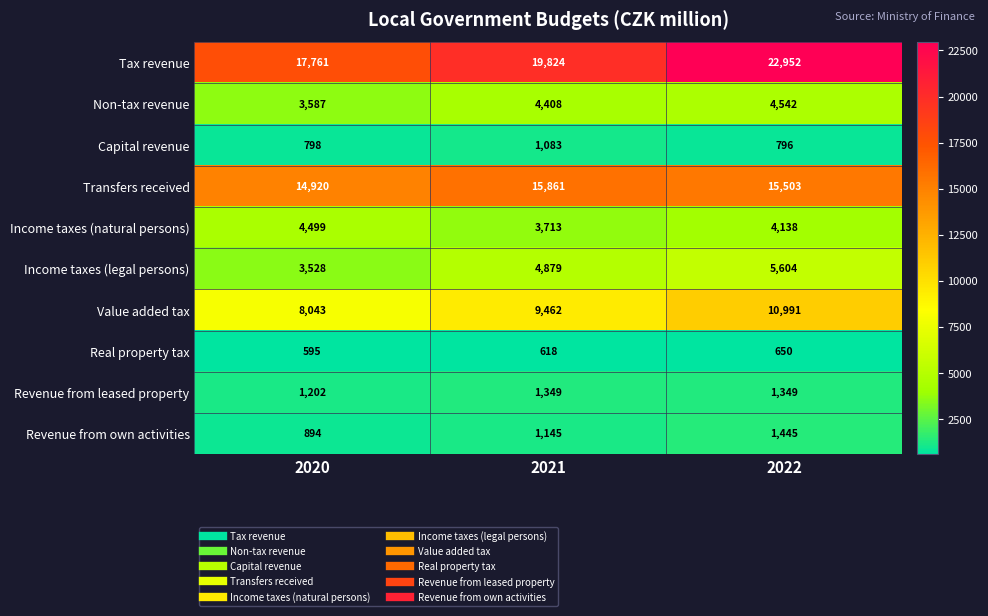

The Real property tax series shows 144 at 2020. True or false?

False